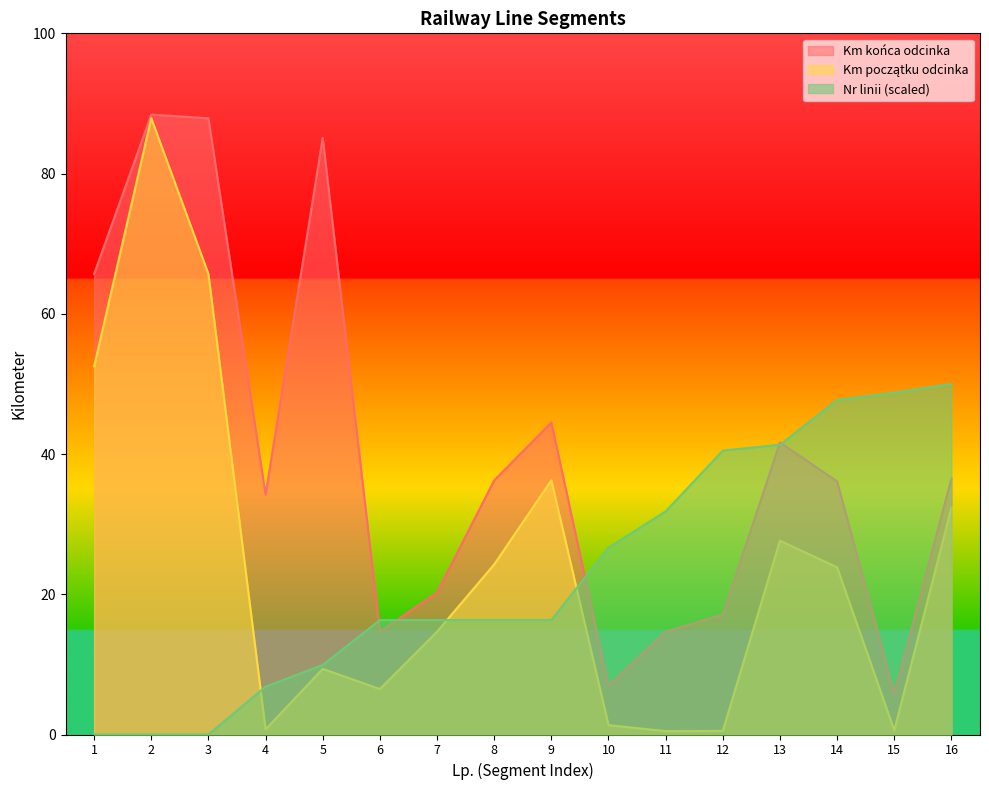

At which category is the sum across all series the highest?

2